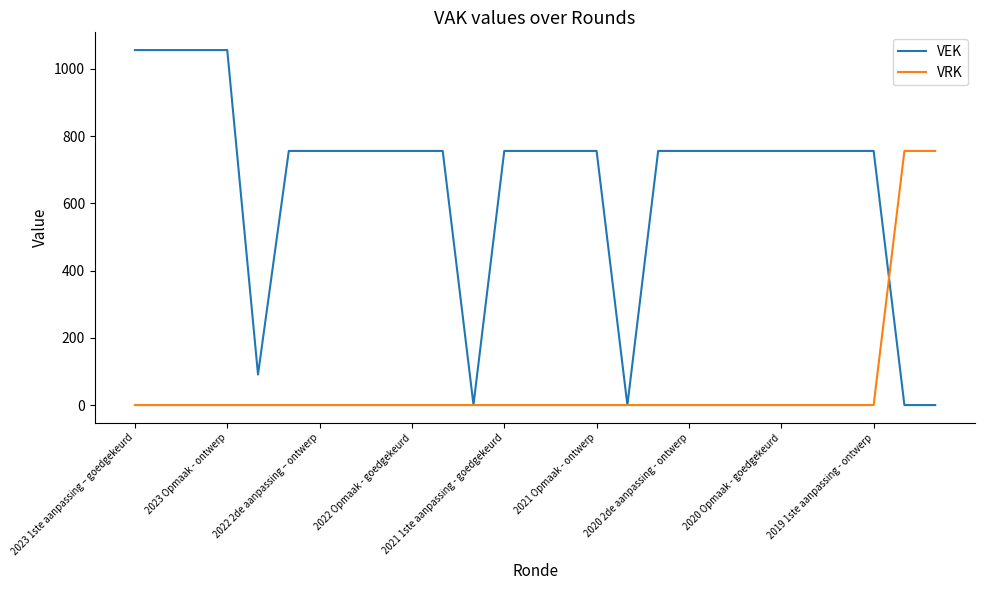

Which series has the largest range (max minus min)?

VEK